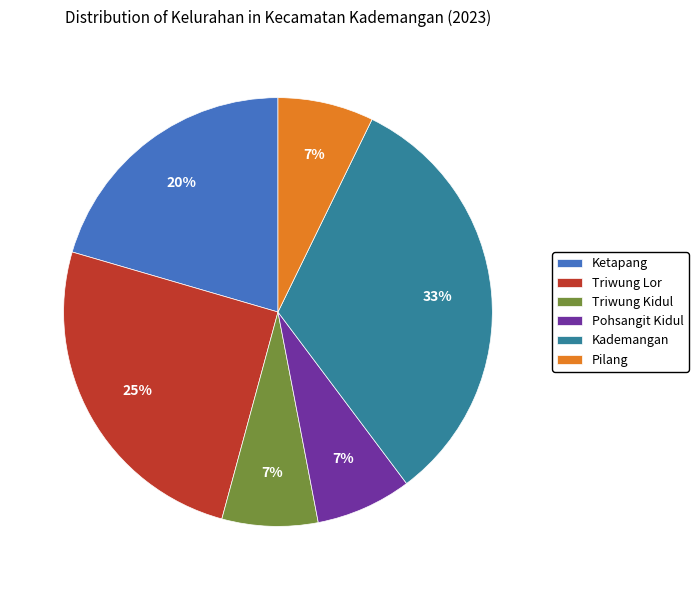

Combined, do Ketapang and Triwung Lor account for over 50%?

No